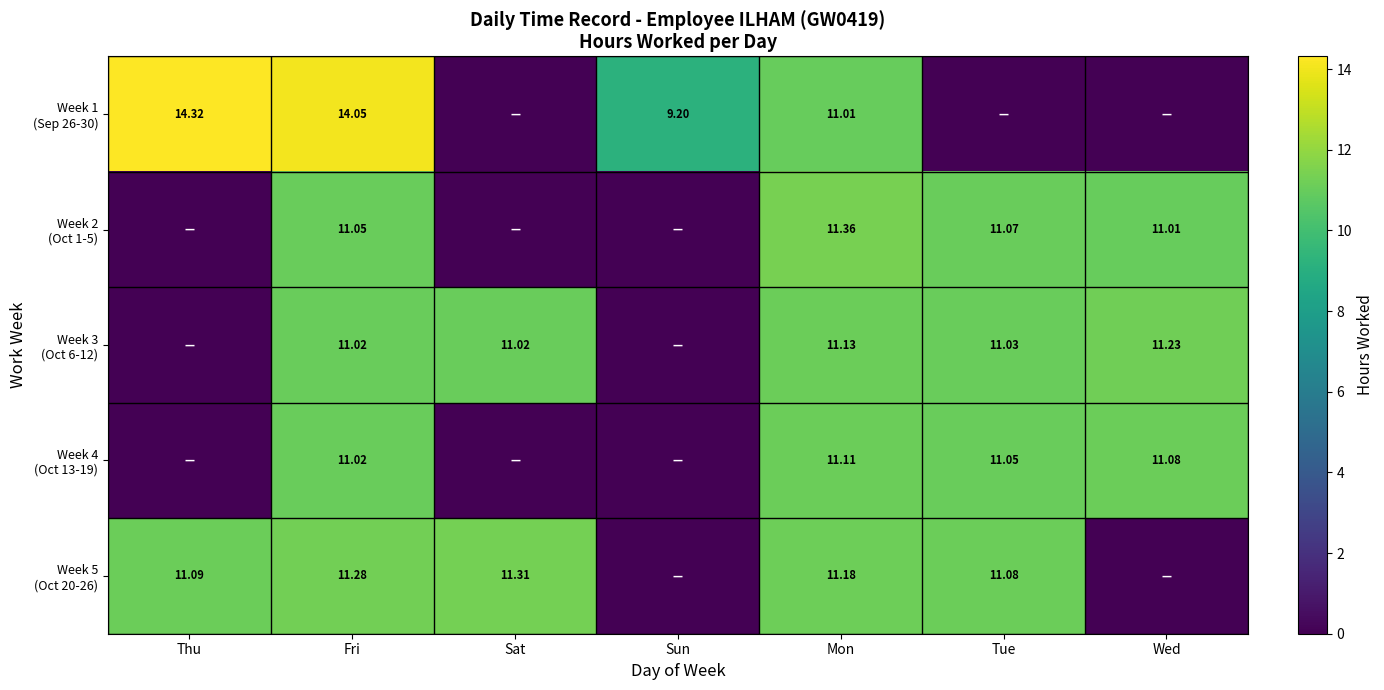

What is the total value across all series at Fri?

58.4